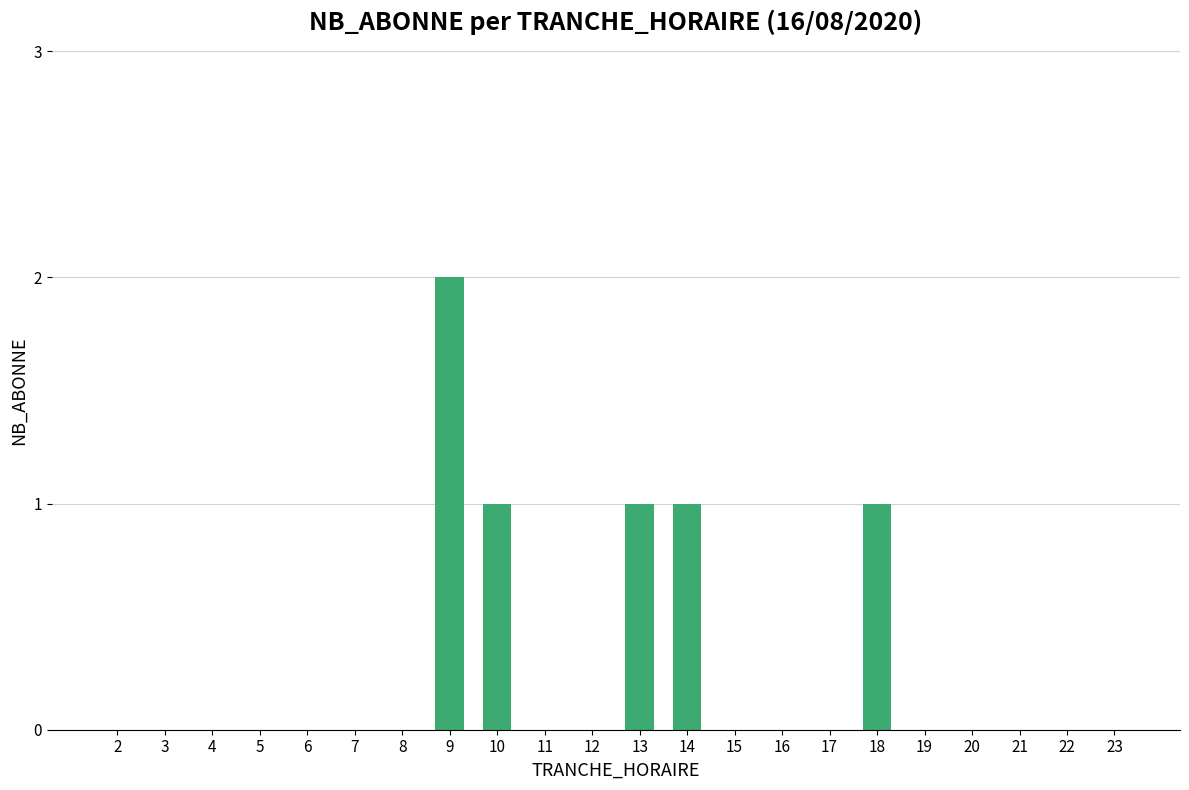

Is it true that the value at 16 is 0?

True